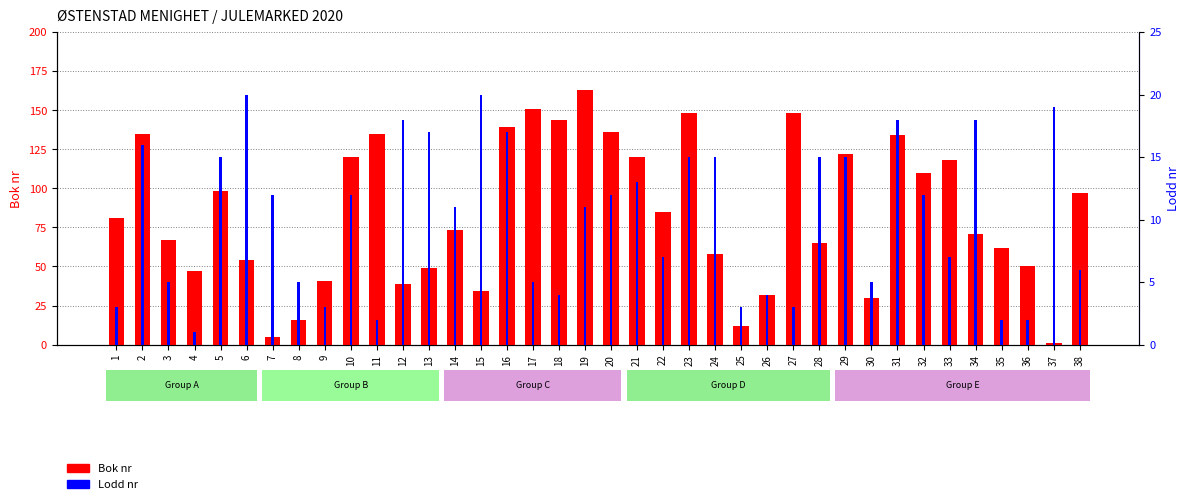

List the series in order of their overall mean, highest first.

Bok nr, Lodd nr